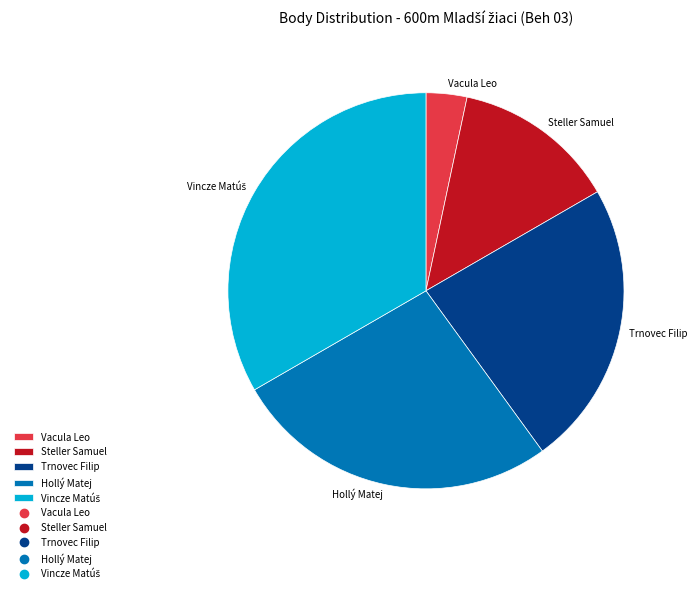

Which slice is the smallest?

Vacula Leo